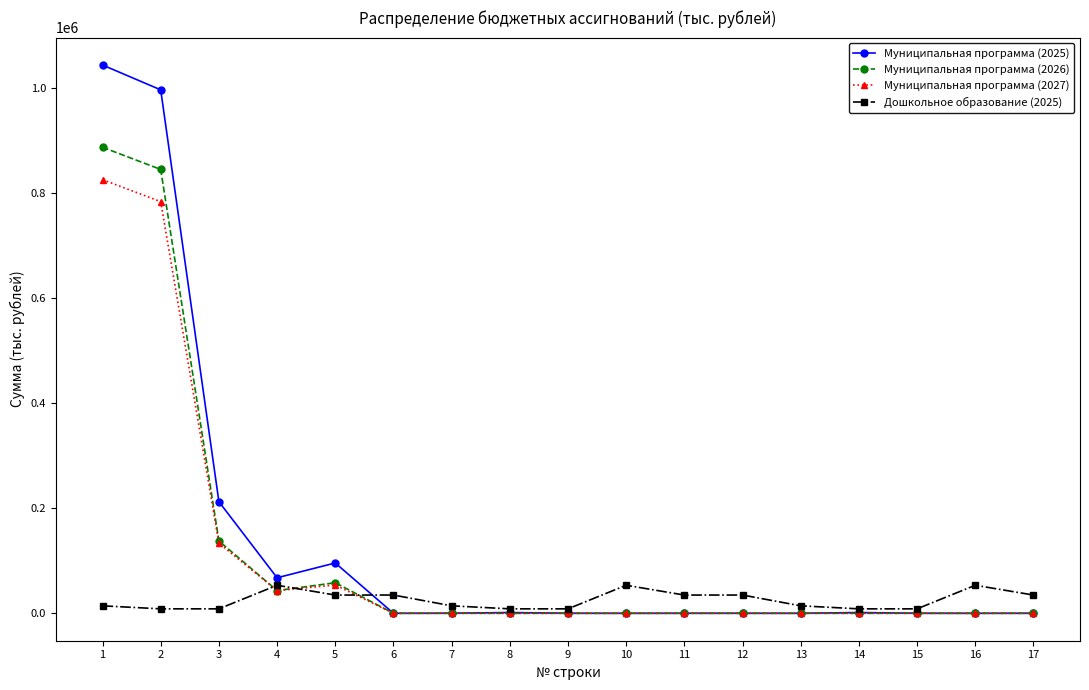

True or false: Дошкольное образование (2025) has more than 0 interior local peaks.

True